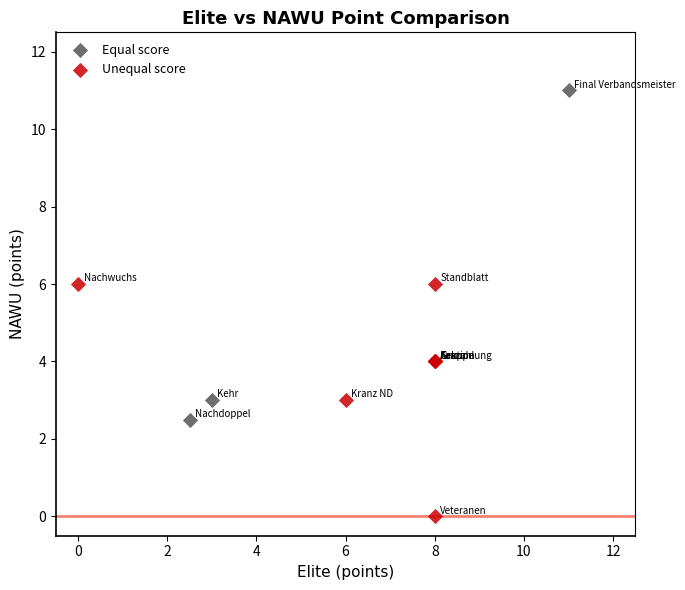

Which series contains the lowest Y value?

Unequal score